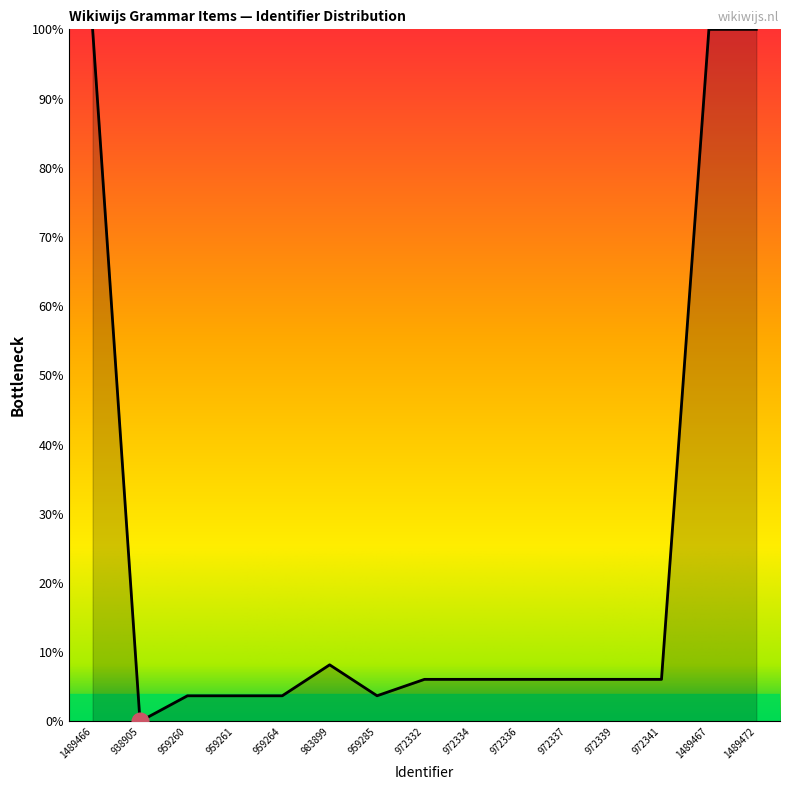

Where is the data nearest to the value 50?

983899